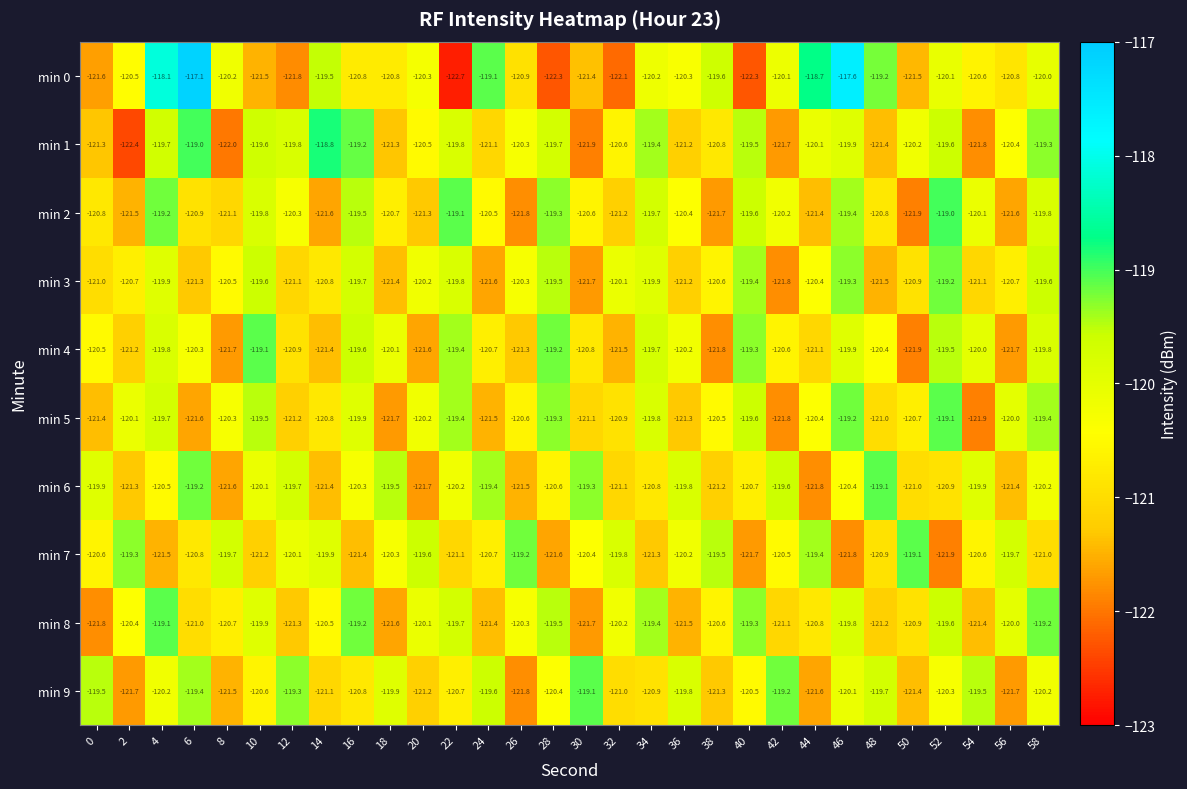

What is the difference between the highest and lowest values at 12?

2.5